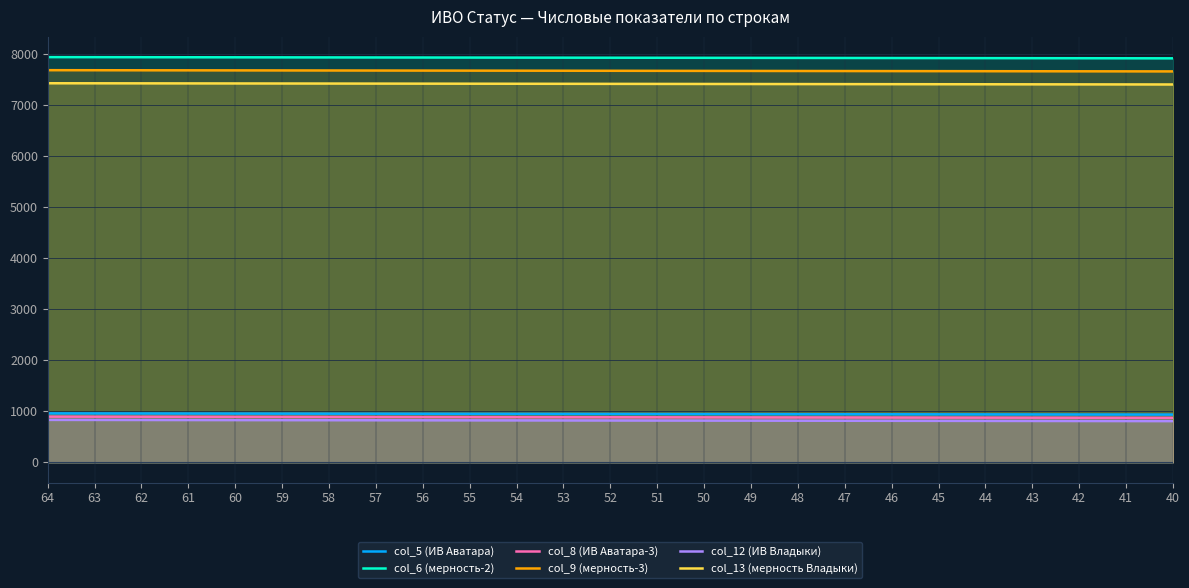

True or false: col_9 (мерность-3) and col_5 (ИВ Аватара) intersect in this chart.

False